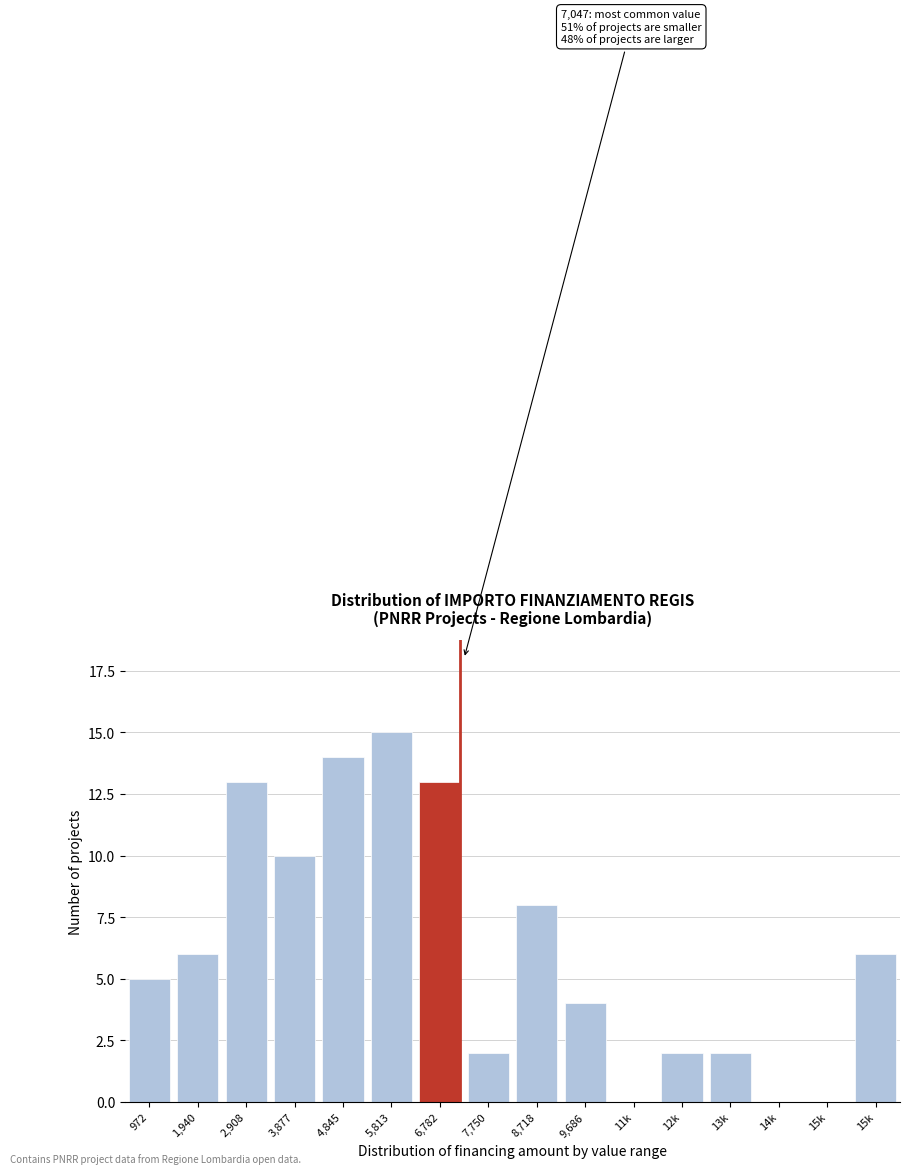

Count the number of data series in this chart.

1